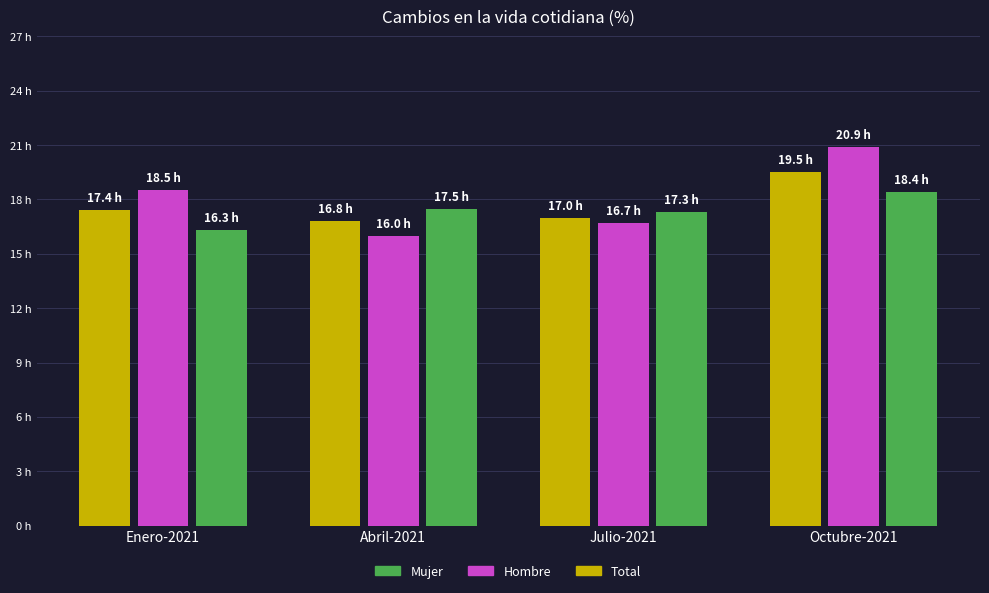

Does the chart contain any negative values?

No